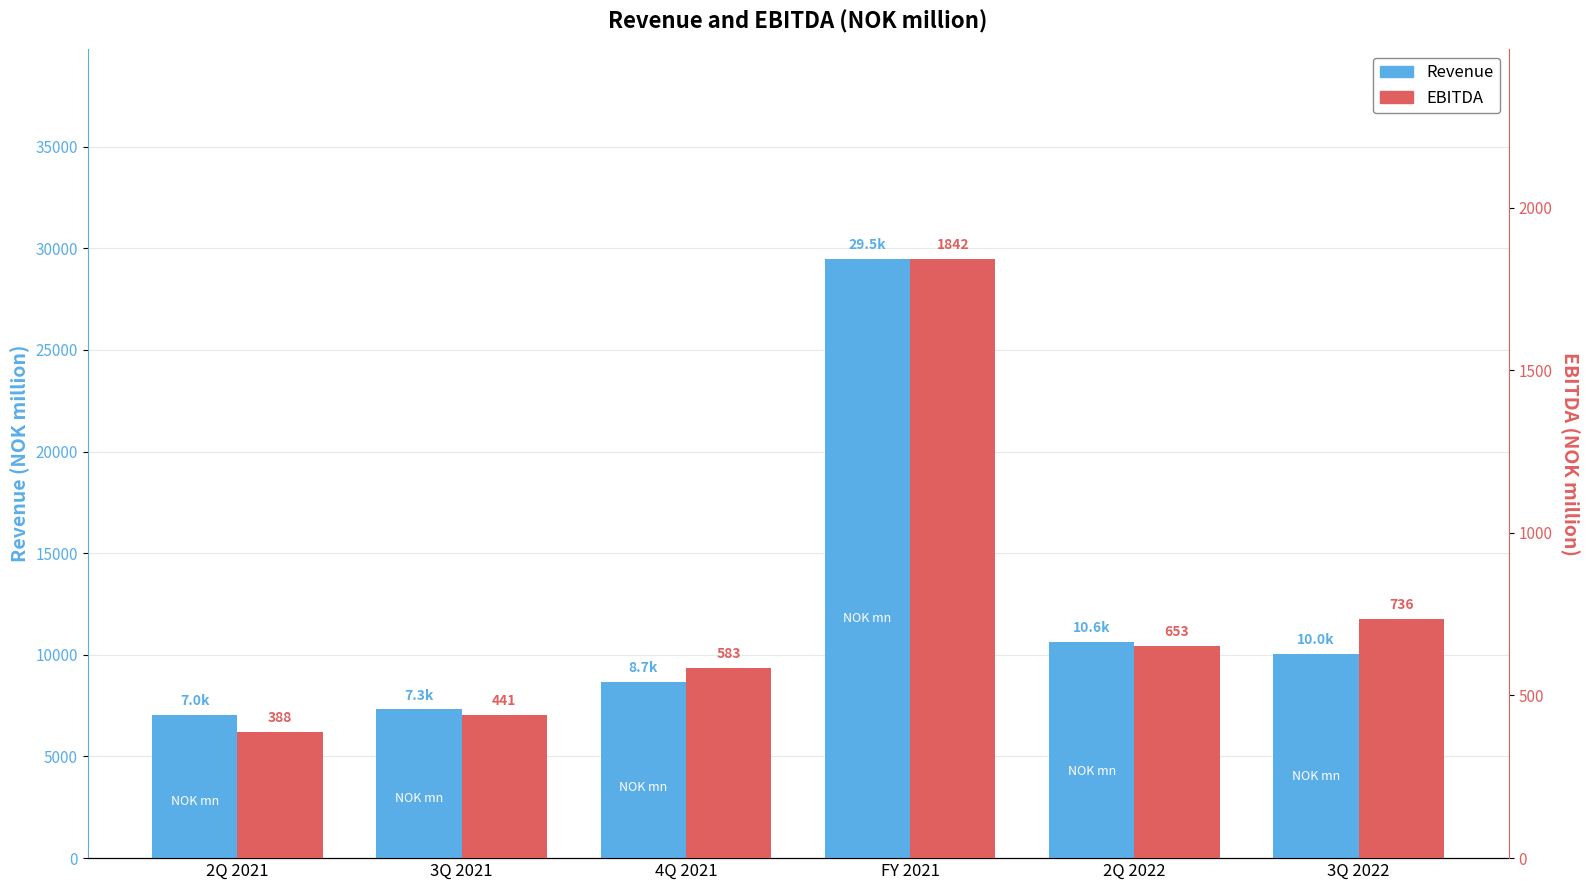

True or false: Revenue has a value of 4579.9 at 4Q 2021.

False